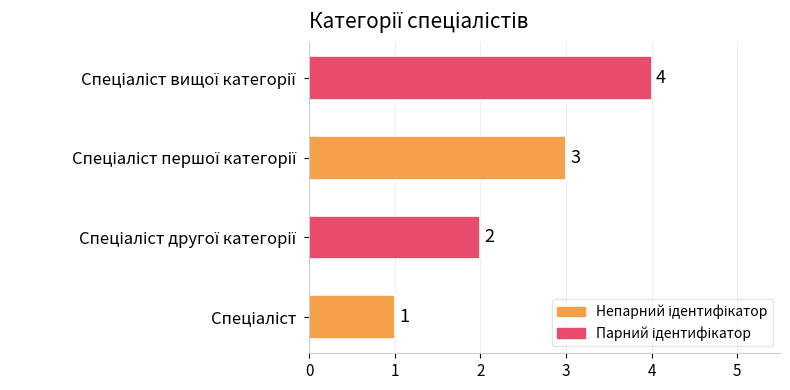

What is the difference between the second highest and second lowest values?

1